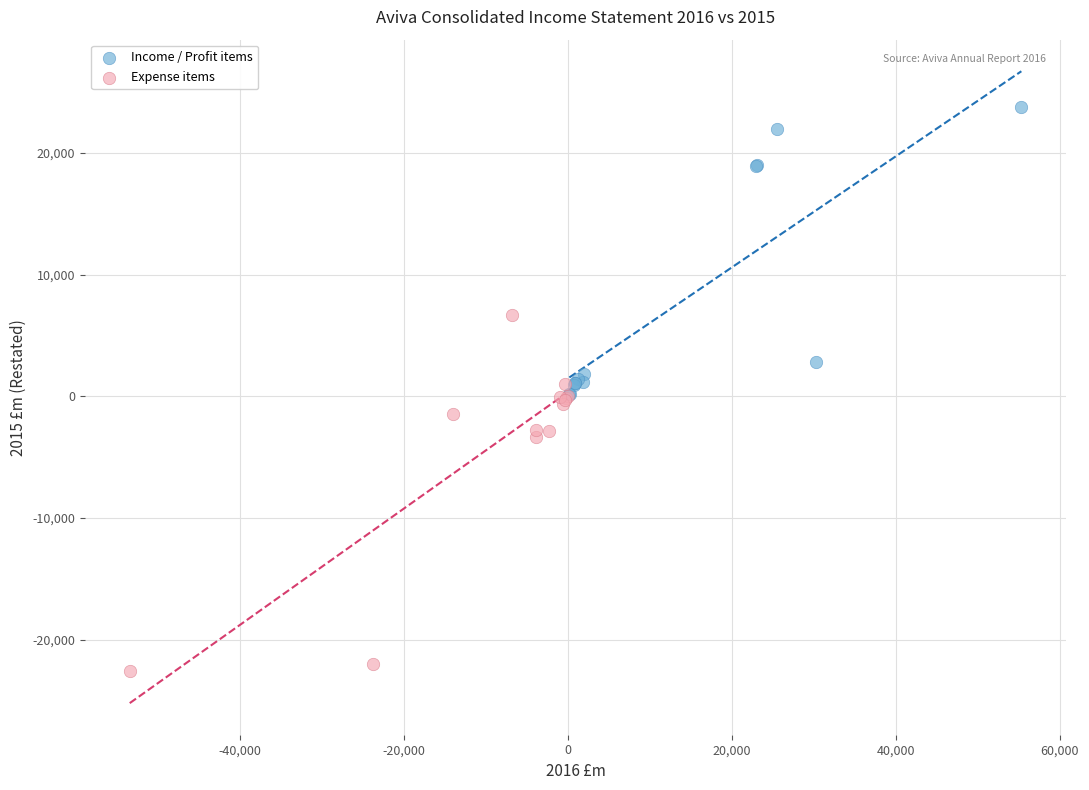

Which series contains the lowest Y value?

Expense items